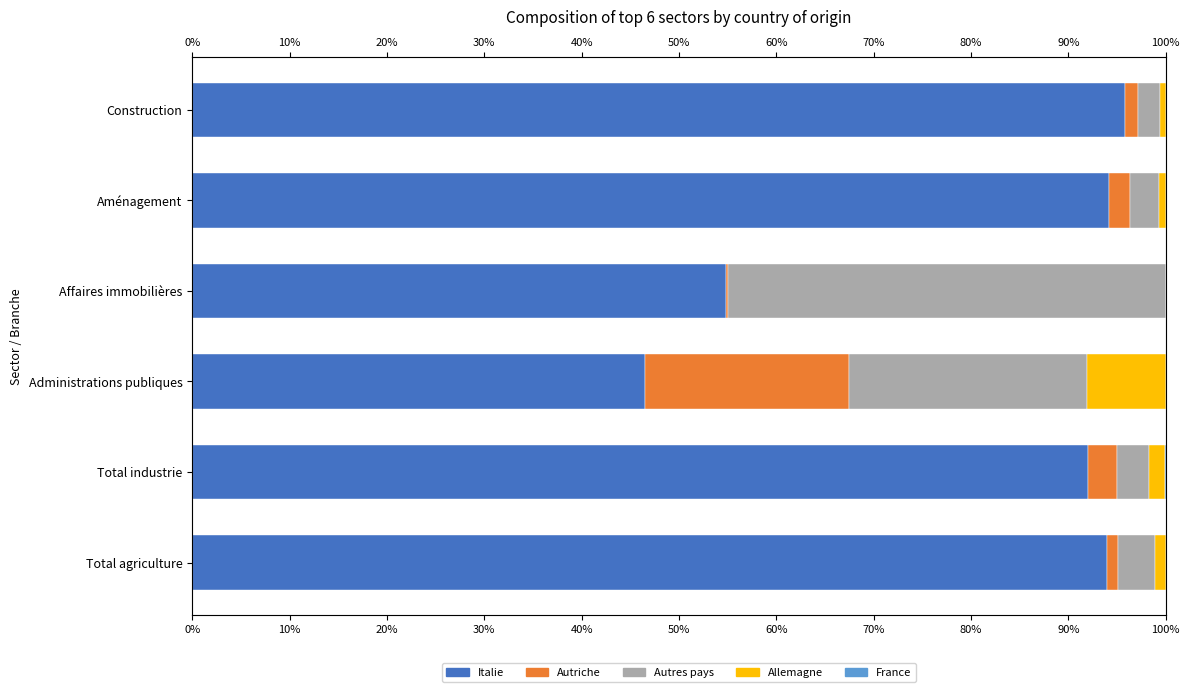

What is the value of the Allemagne bar at the 3rd from the left?

8.1